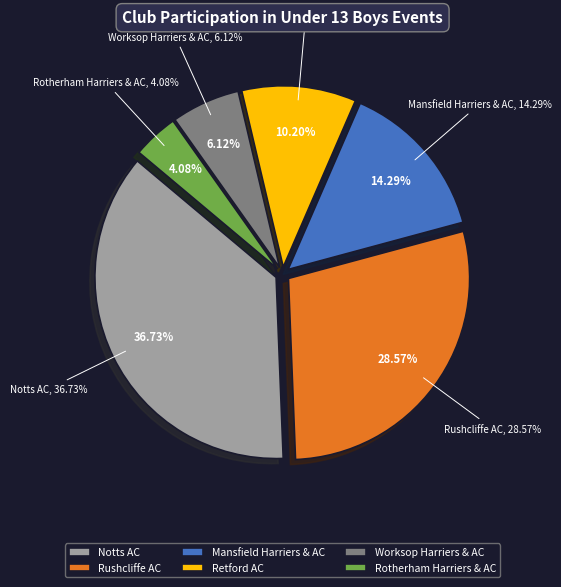

How many slices are in this pie chart?

6